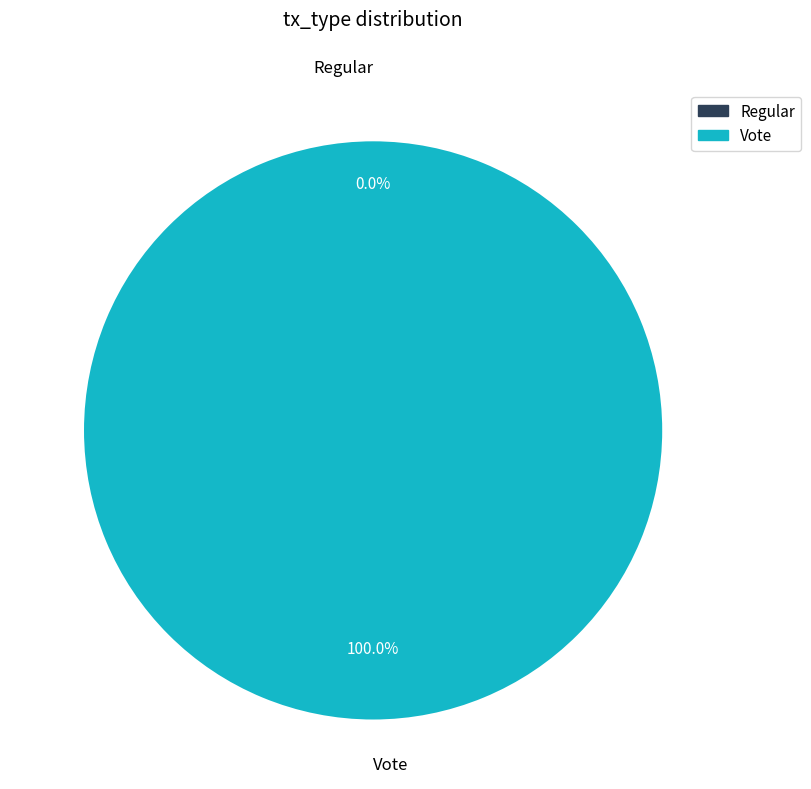

How many segments does this pie chart have?

2